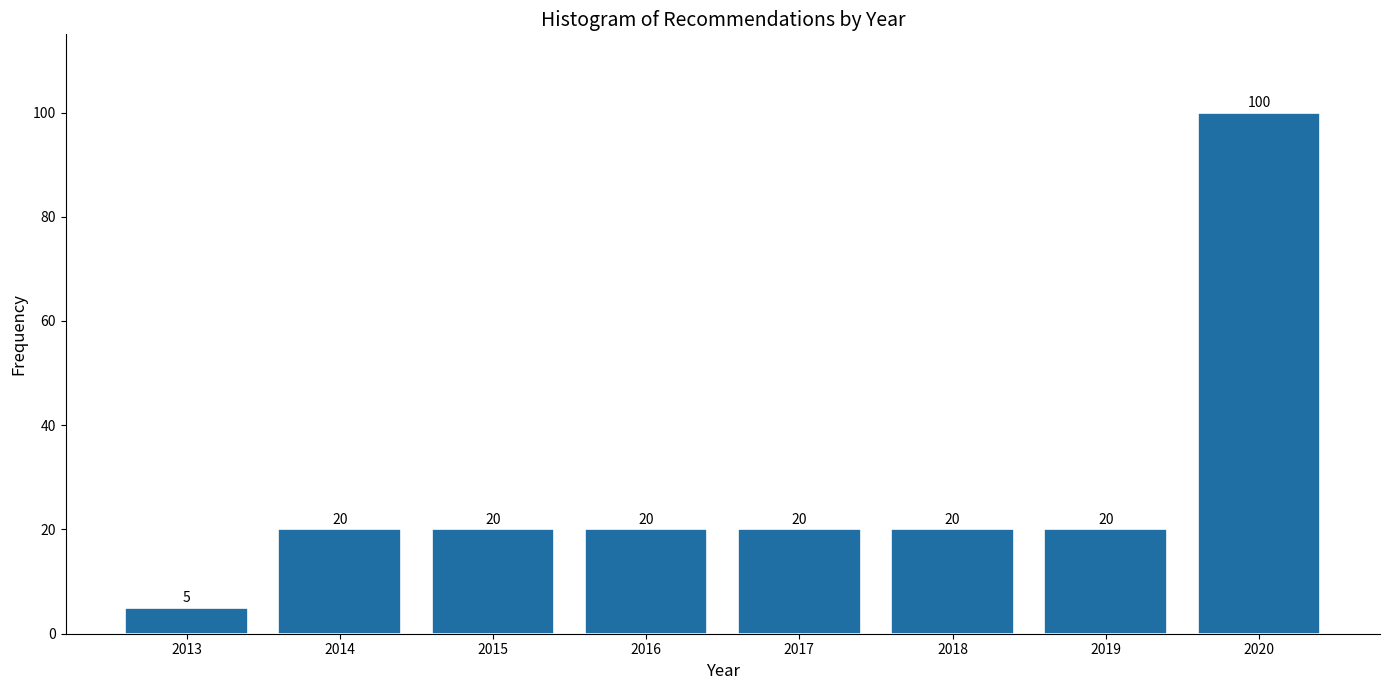

Reading left to right, list all the values displayed in this chart.

5	20	20	20	20	20	20	100